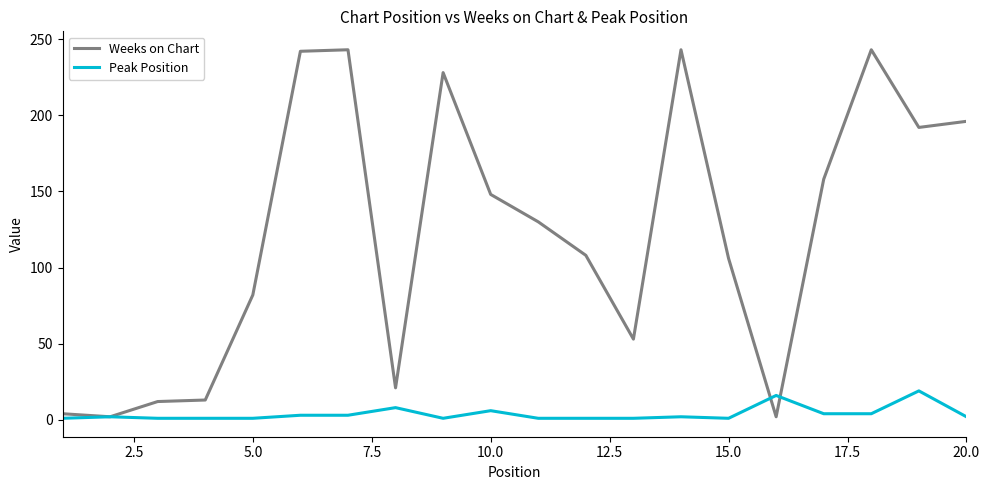

Which series has the widest spread of values?

Weeks on Chart